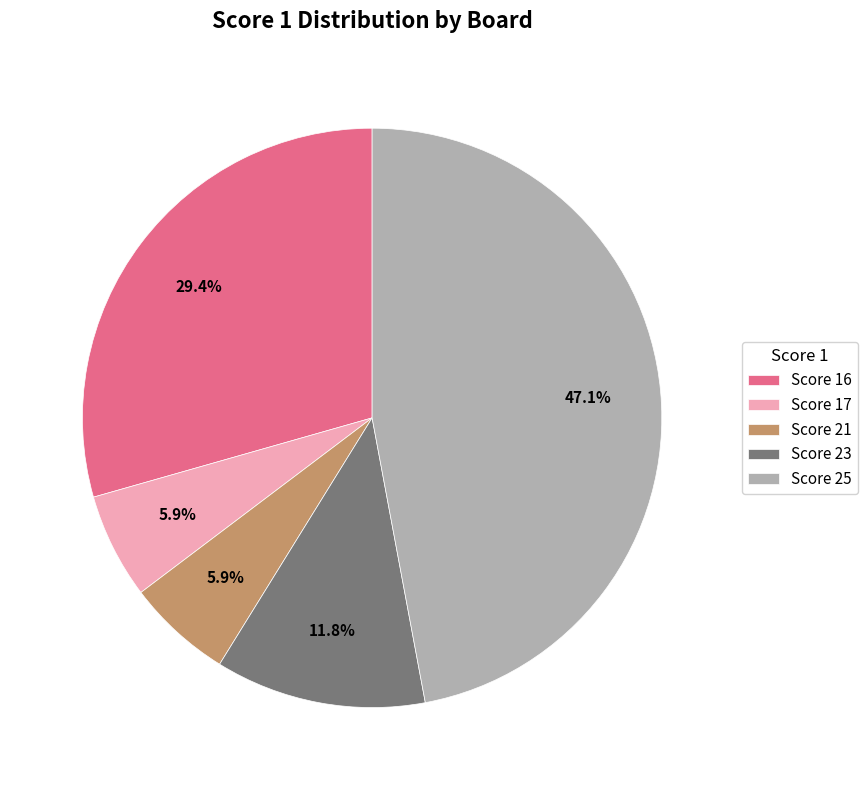

Does Score 23 represent more than half of the total?

No